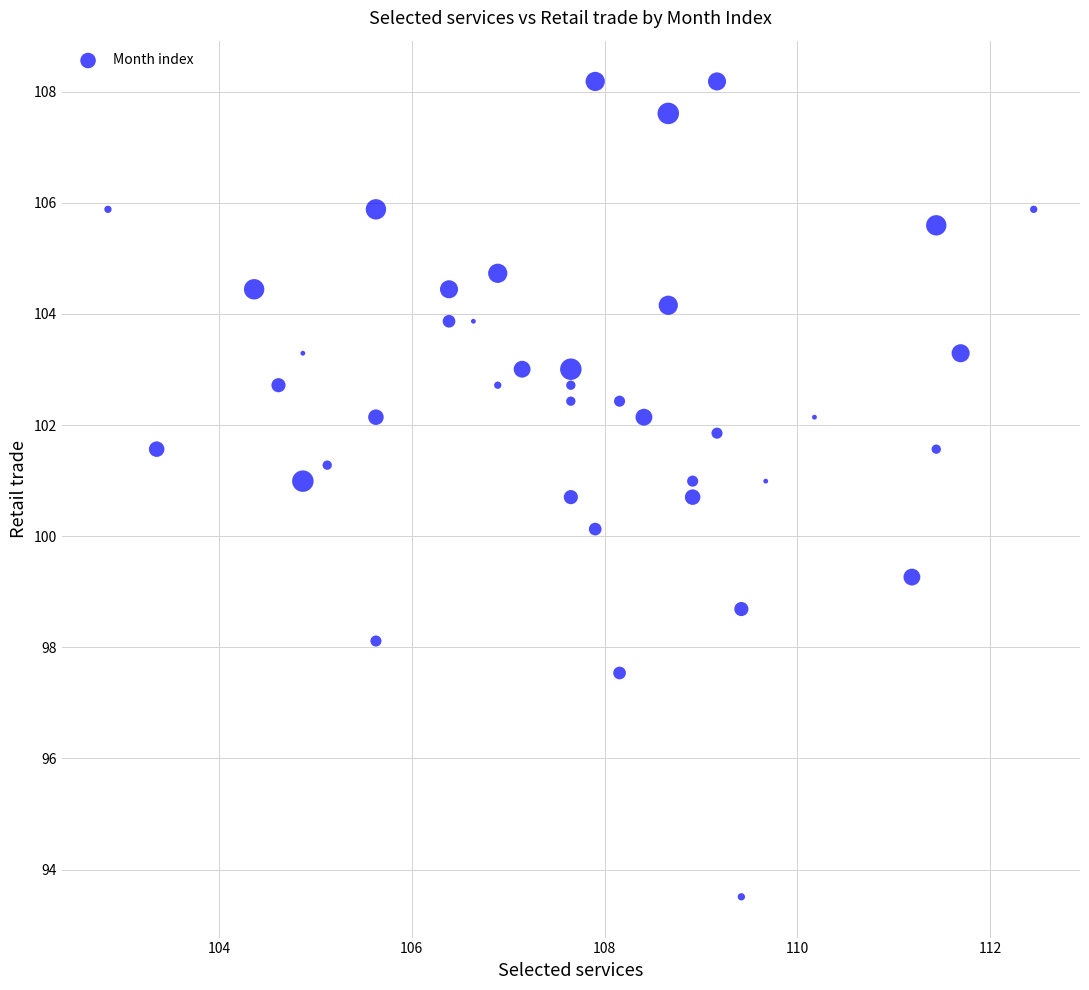

What is the range of Y values (max minus min)?

14.7